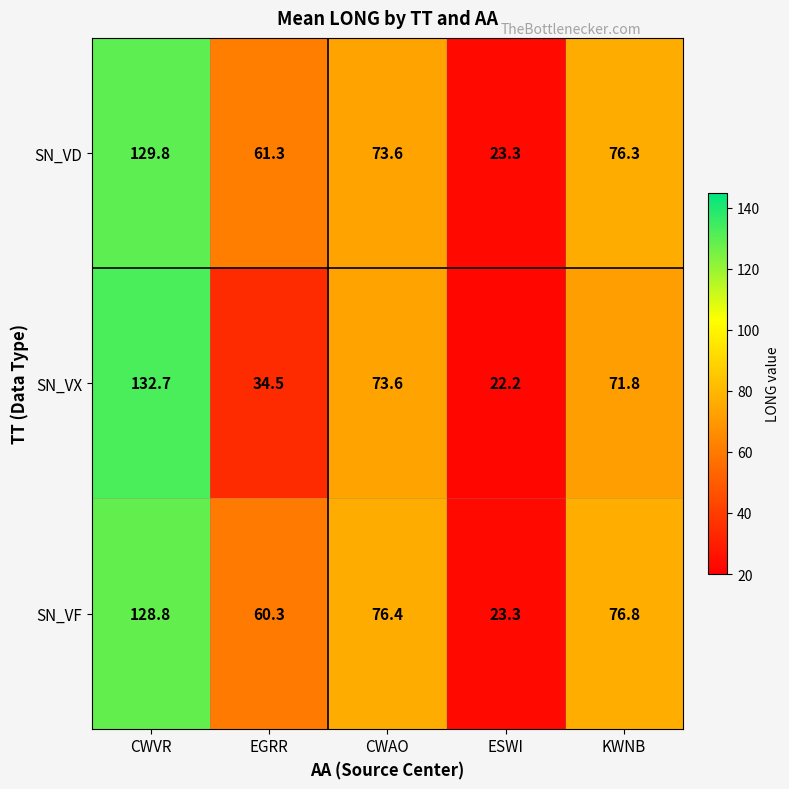

What is the sum of the SN_VF values at CWAO and CWVR?

205.2